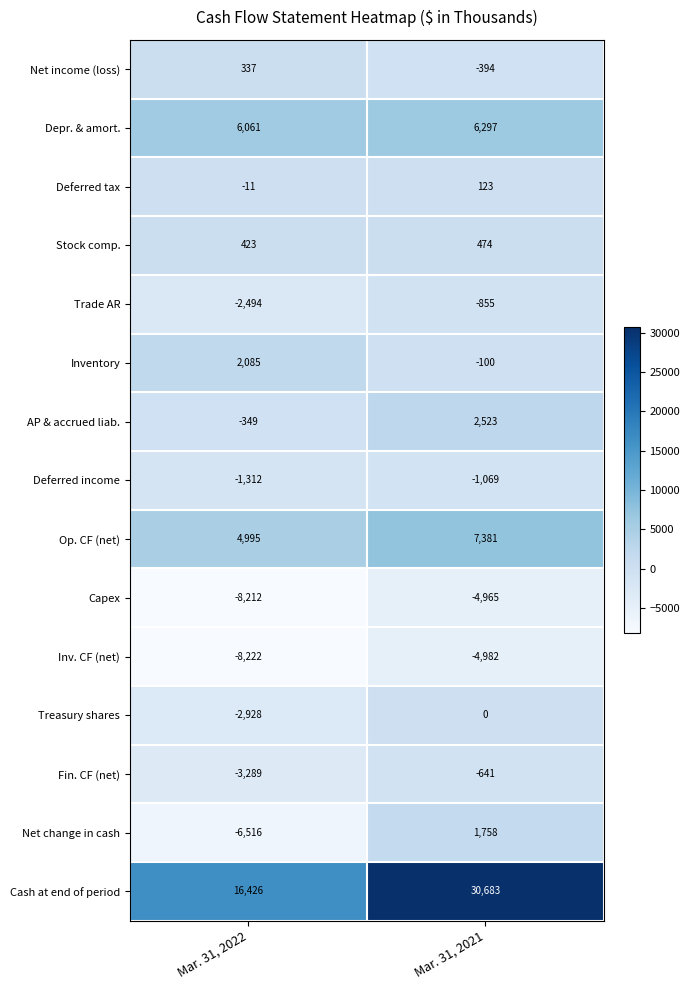

What is the maximum value for Inv. CF (net)?

-4982